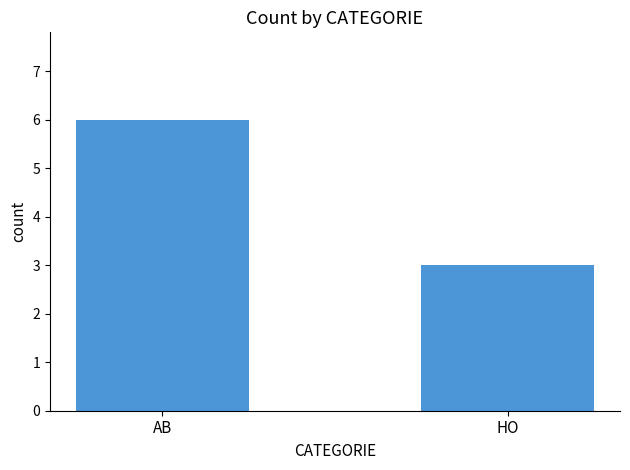

What is the label of the 1st bar from the right?

HO